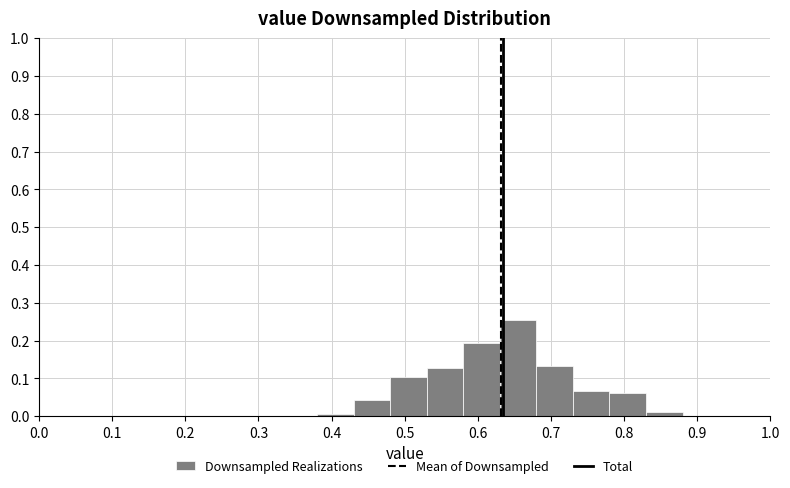

What is the height of the bar covering 0.53 to 0.58 on the x-axis? The values are not printed on the chart, so give them approximately, as read against the axis.

0.13